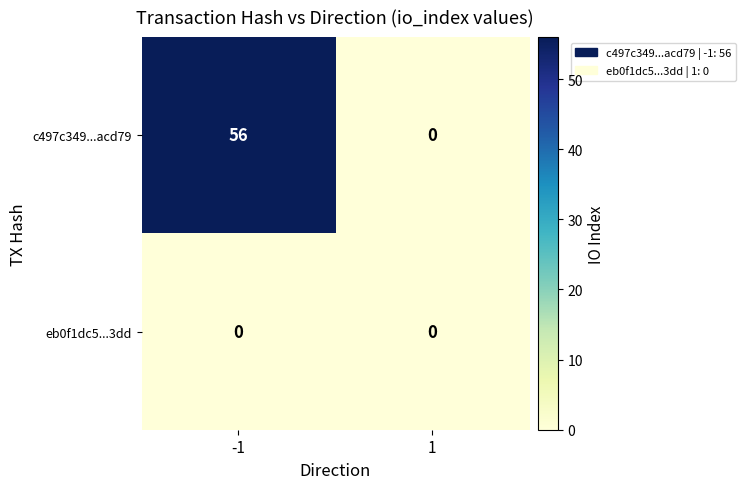

What is the sum of the c497c349...acd79 values at -1 and 1?

56